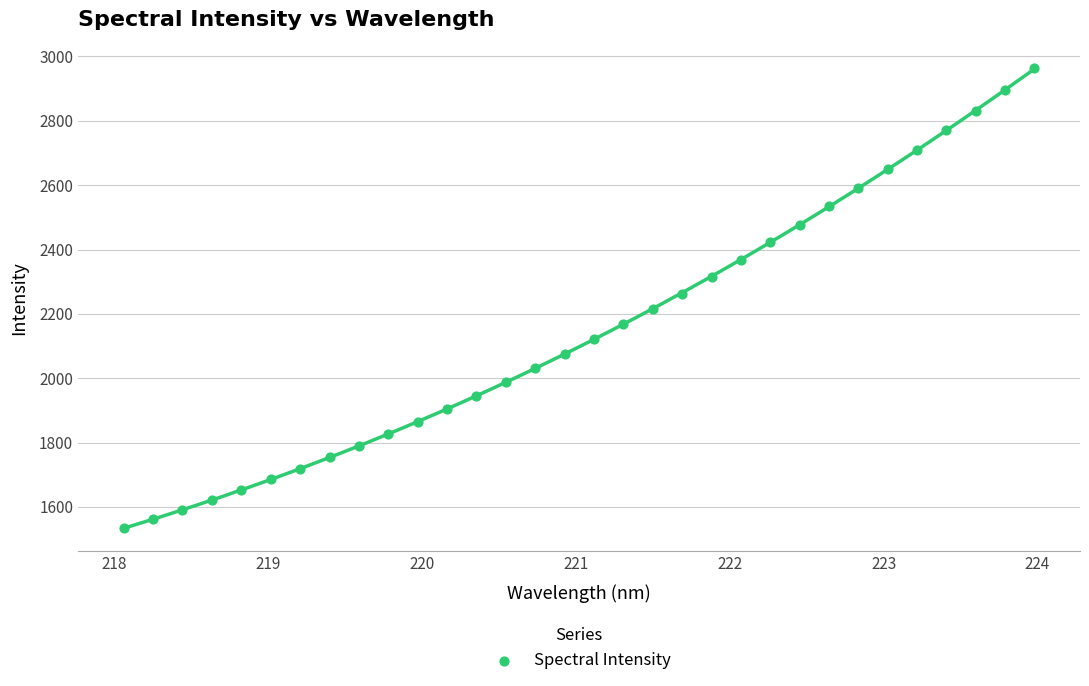

What is the range of Y values (max minus min)?

1428.9